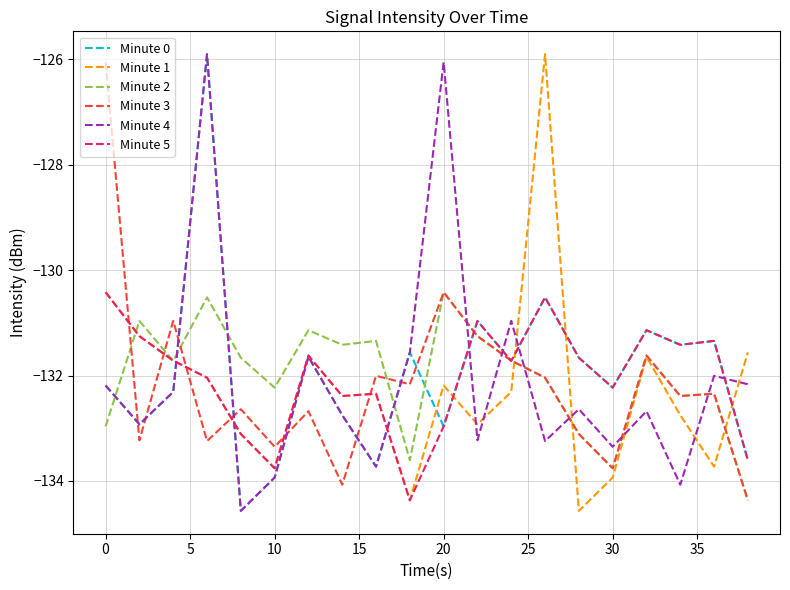

What is the minimum value shown in the chart?

-134.6